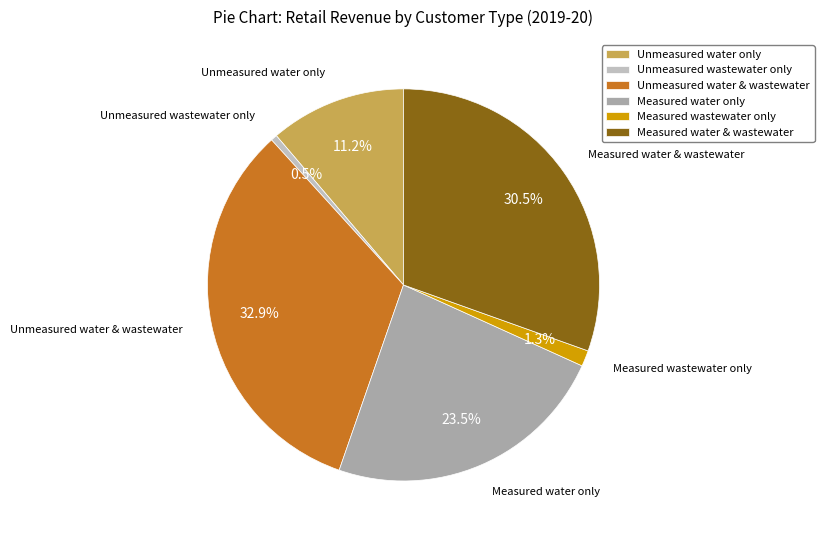

How many slices are in this pie chart?

6